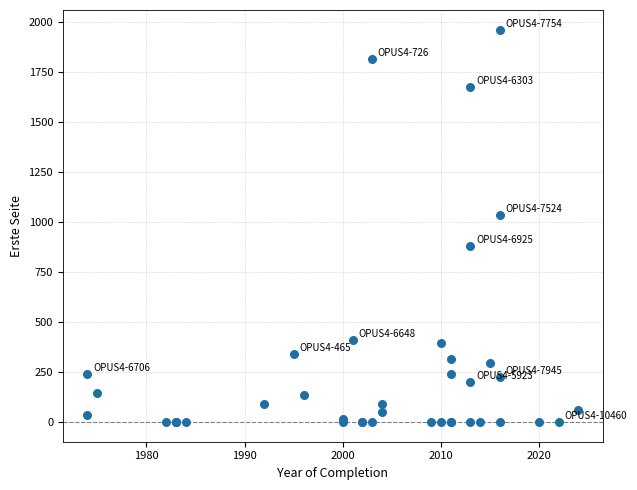

What Y value in the scatter plot is closest to 981?

1037